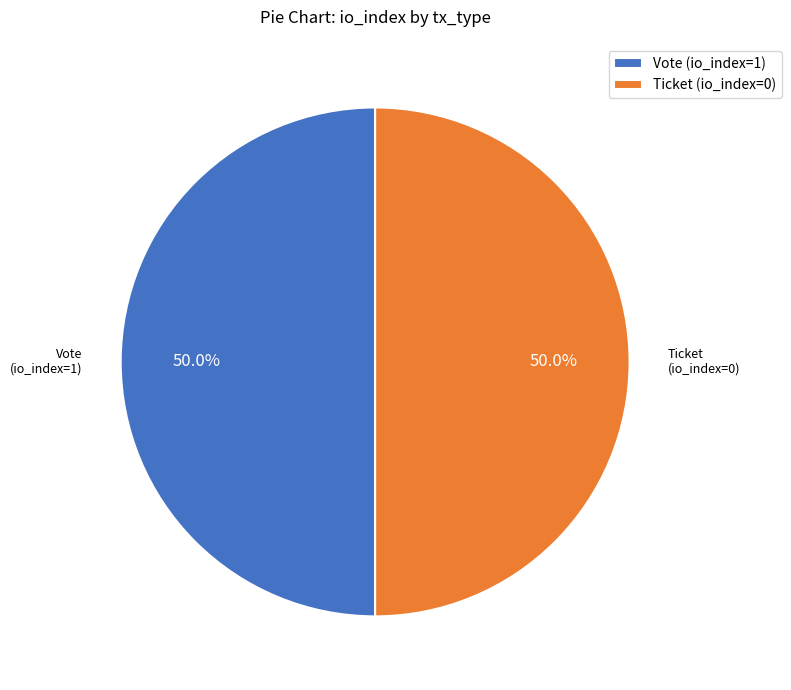

How many segments does this pie chart have?

2